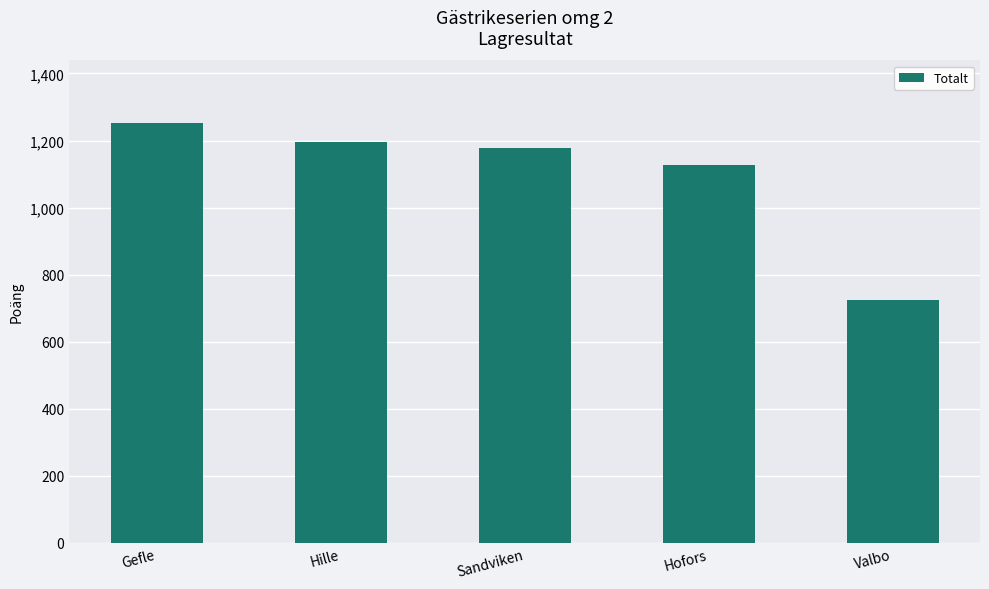

What is the sum of all values?

5471.8